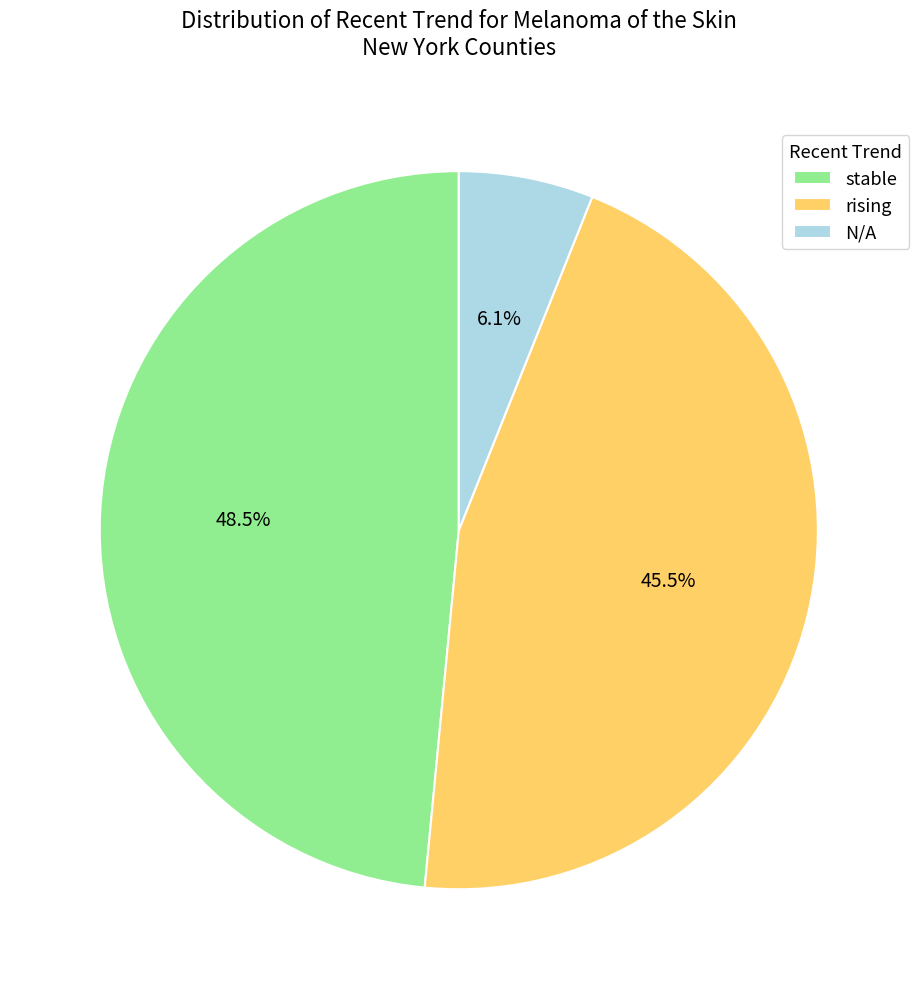

What is the total percentage of stable and rising?

93.9%